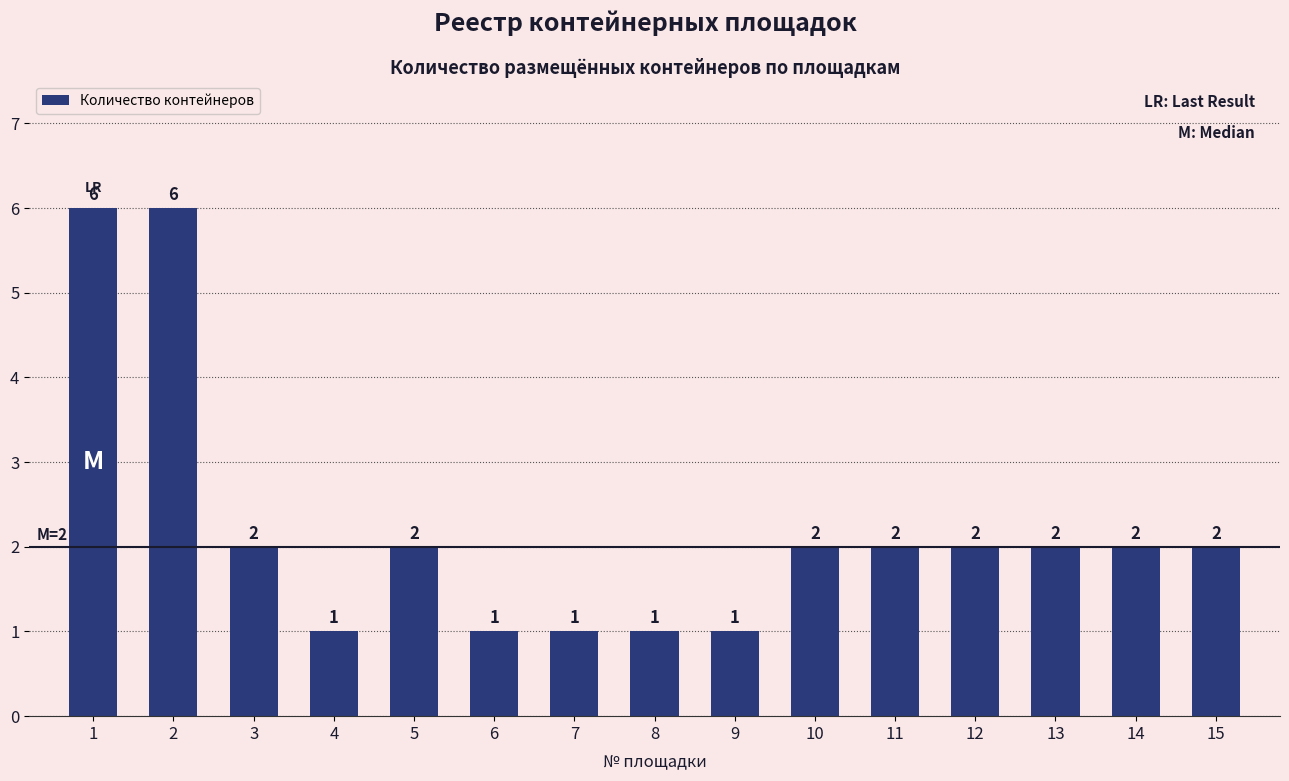

Count the values in the range 1 to 2.

13